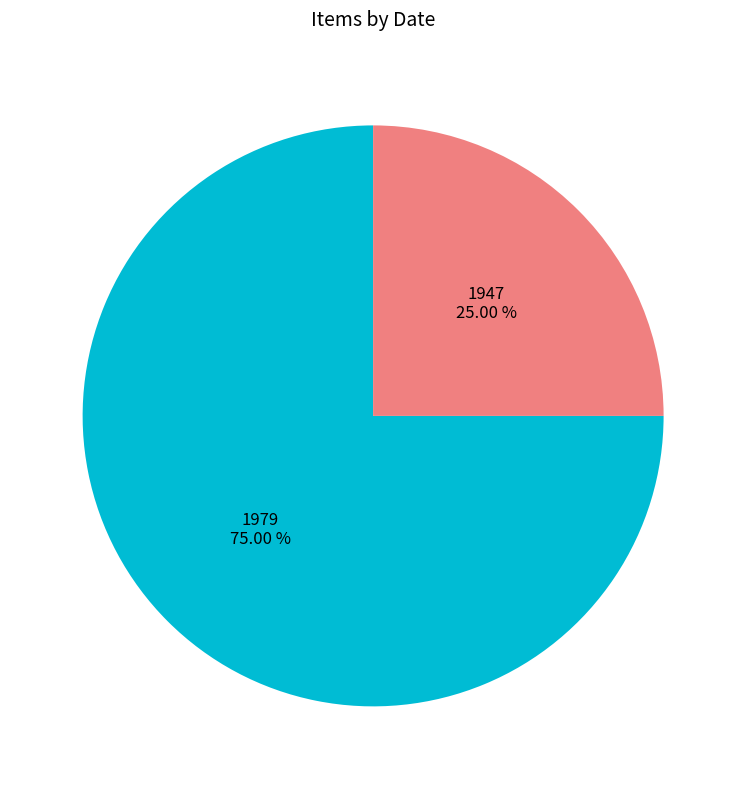

How many segments does this pie chart have?

2